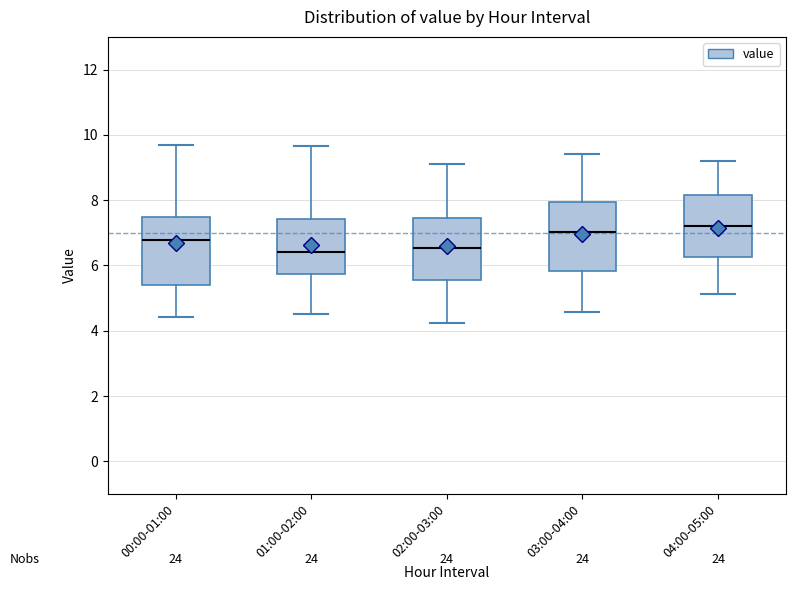

Reading left to right, transcribe this box plot: for each box, give where its median line is, the range the box spans, and where its two whiskers end, as read against the y-axis. The values are not printed on the chart, so give them approximately, as read against the axis.

00:00-01:00: median 6.8, box 5.4 to 7.4, whiskers 4.4 to 9.8
01:00-02:00: median 6.4, box 5.8 to 7.4, whiskers 4.6 to 9.6
02:00-03:00: median 6.6, box 5.6 to 7.4, whiskers 4.2 to 9.2
03:00-04:00: median 7.0, box 5.8 to 8.0, whiskers 4.6 to 9.4
04:00-05:00: median 7.2, box 6.2 to 8.2, whiskers 5.2 to 9.2